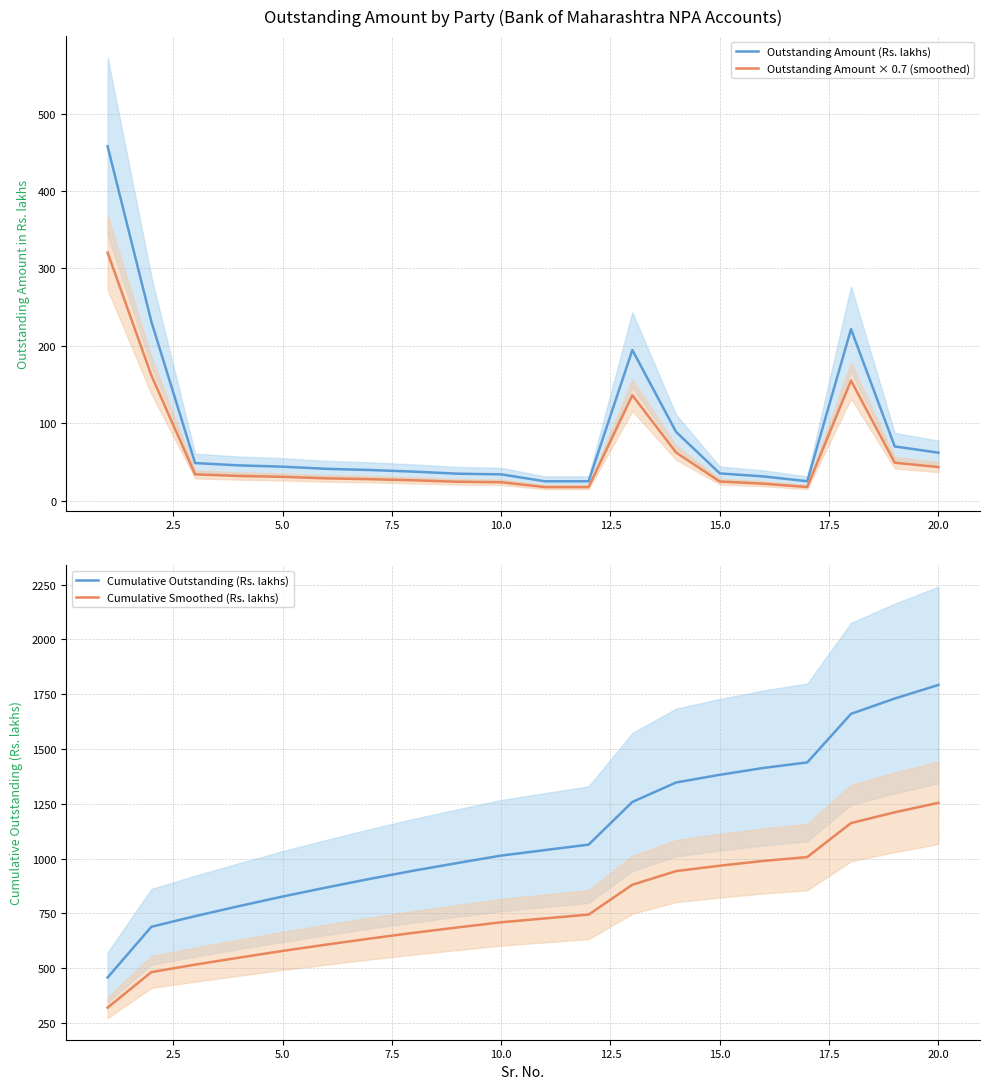

Which series has the largest range (max minus min)?

Cumulative Outstanding (Rs. lakhs)